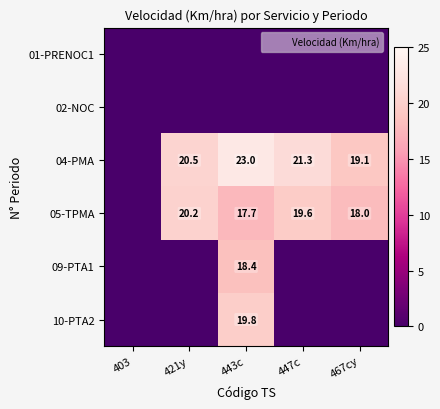

What is the difference between the highest and lowest values at 443c?

23.0